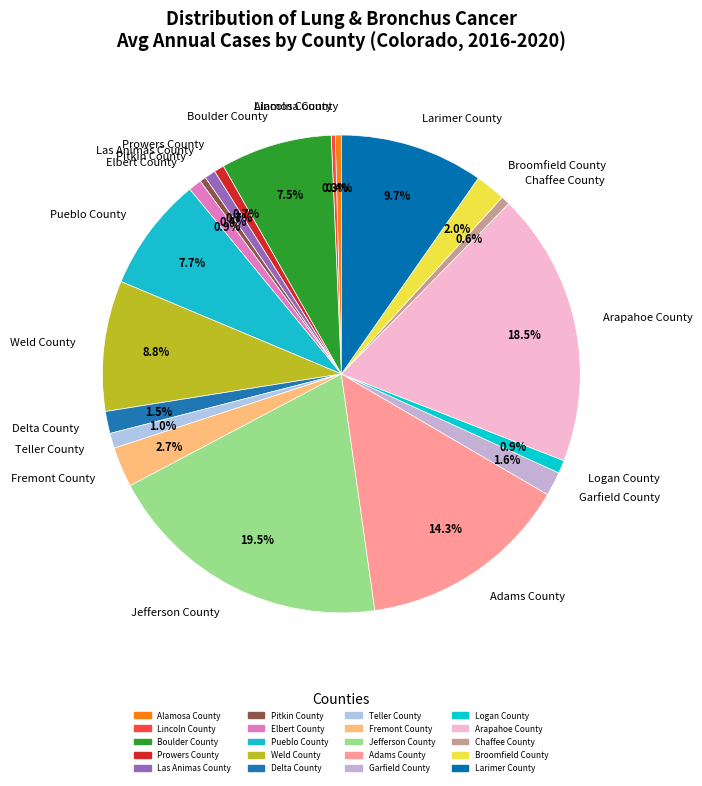

Which has a higher value, Alamosa County or Boulder County?

Boulder County